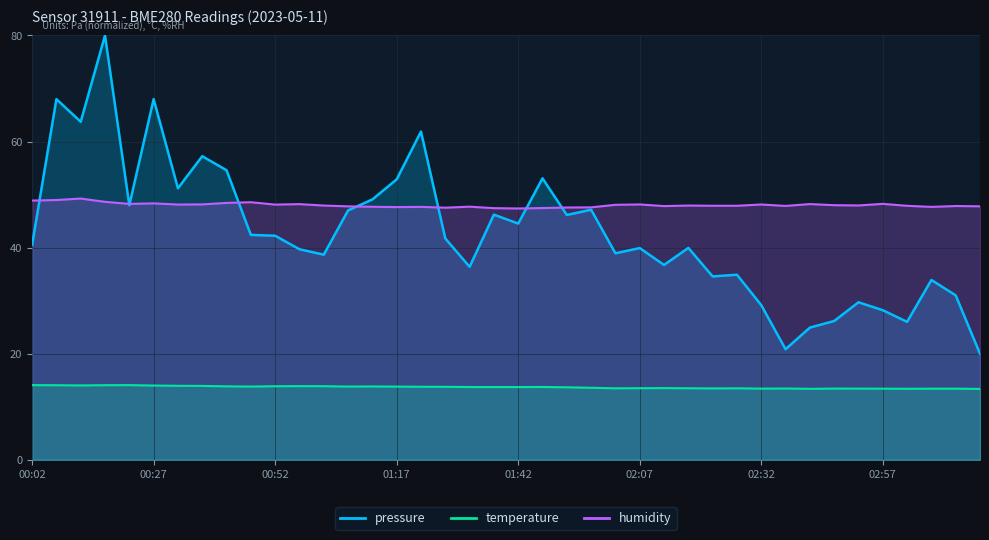

At how many categories does at least one series exceed 78?

1